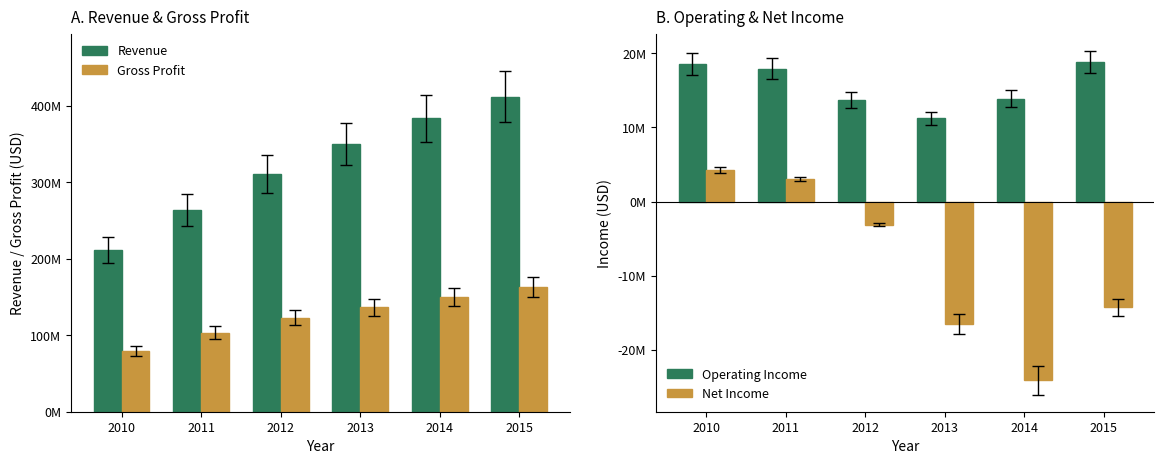

How many values in the Revenue series are below 350362000?

3